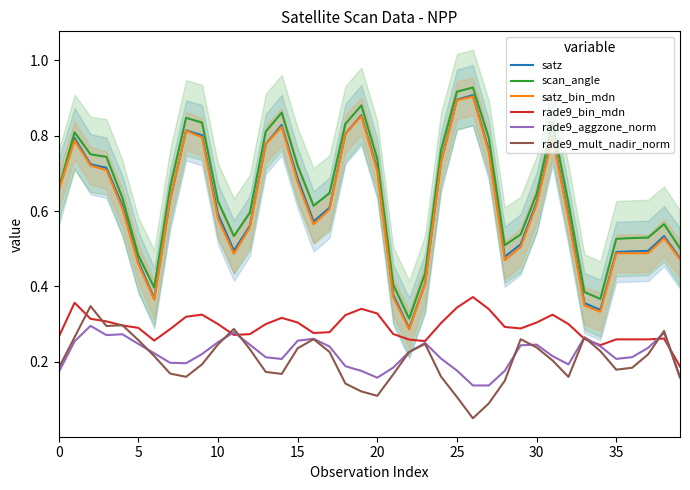

What is the difference between the rade9_mult_nadir_norm values at 0 and 15?

0.1